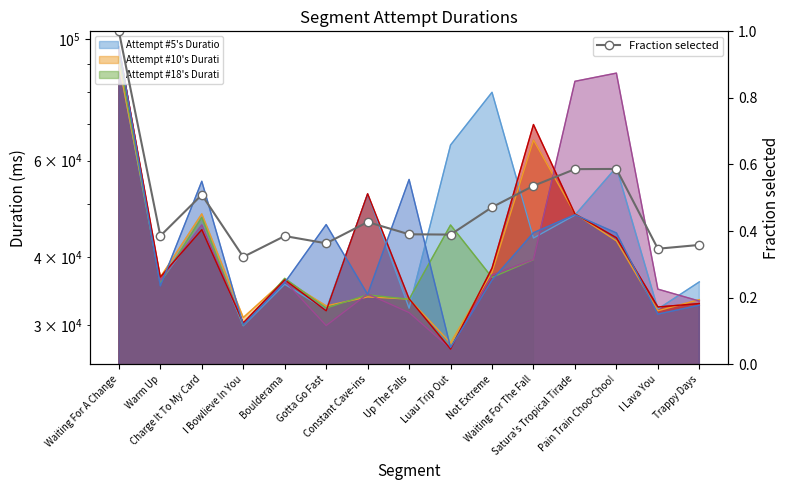

What is the maximum value shown in the chart?

1.0